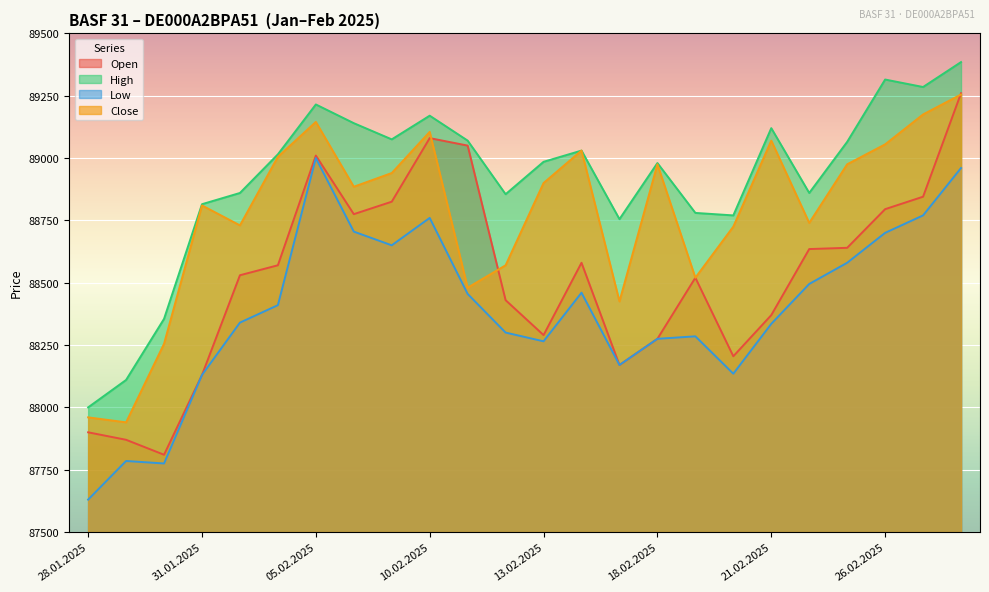

How many distinct data groups are displayed?

4